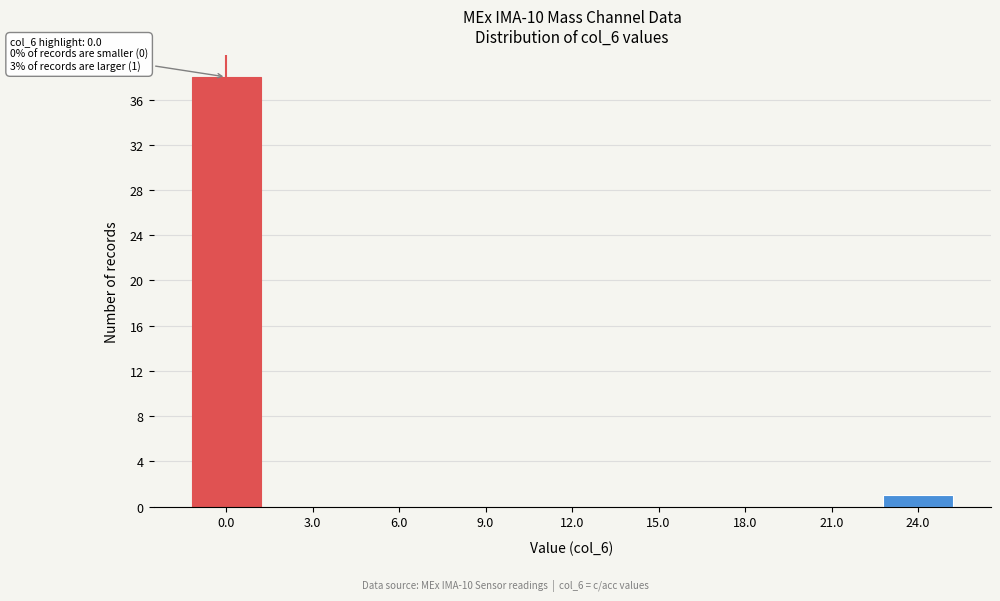

Reading left to right, transcribe all the data shown in this chart.

0.0=38	3.0=0	6.0=0	9.0=0	12.0=0	15.0=0	18.0=0	21.0=0	24.0=1